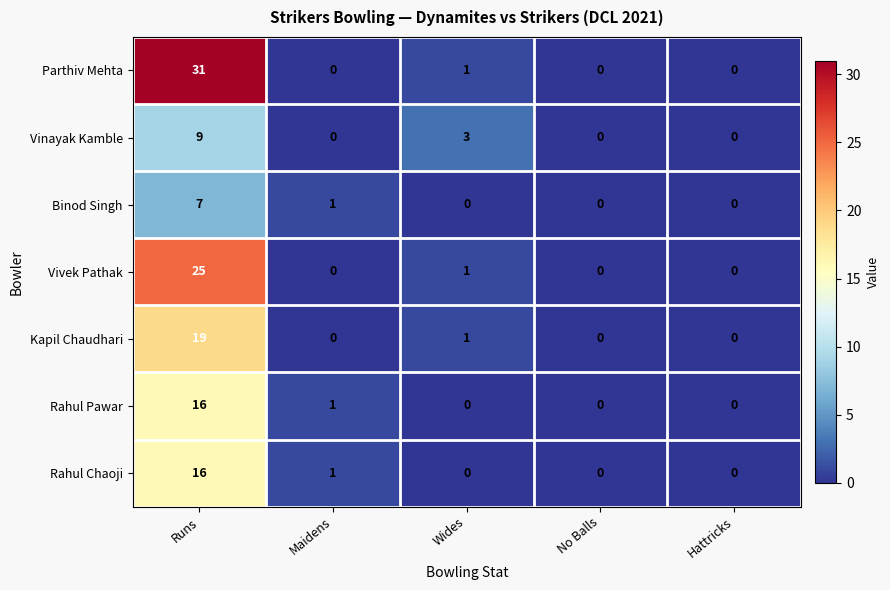

What is the difference between the maximum and minimum values in the Vivek Pathak series?

25